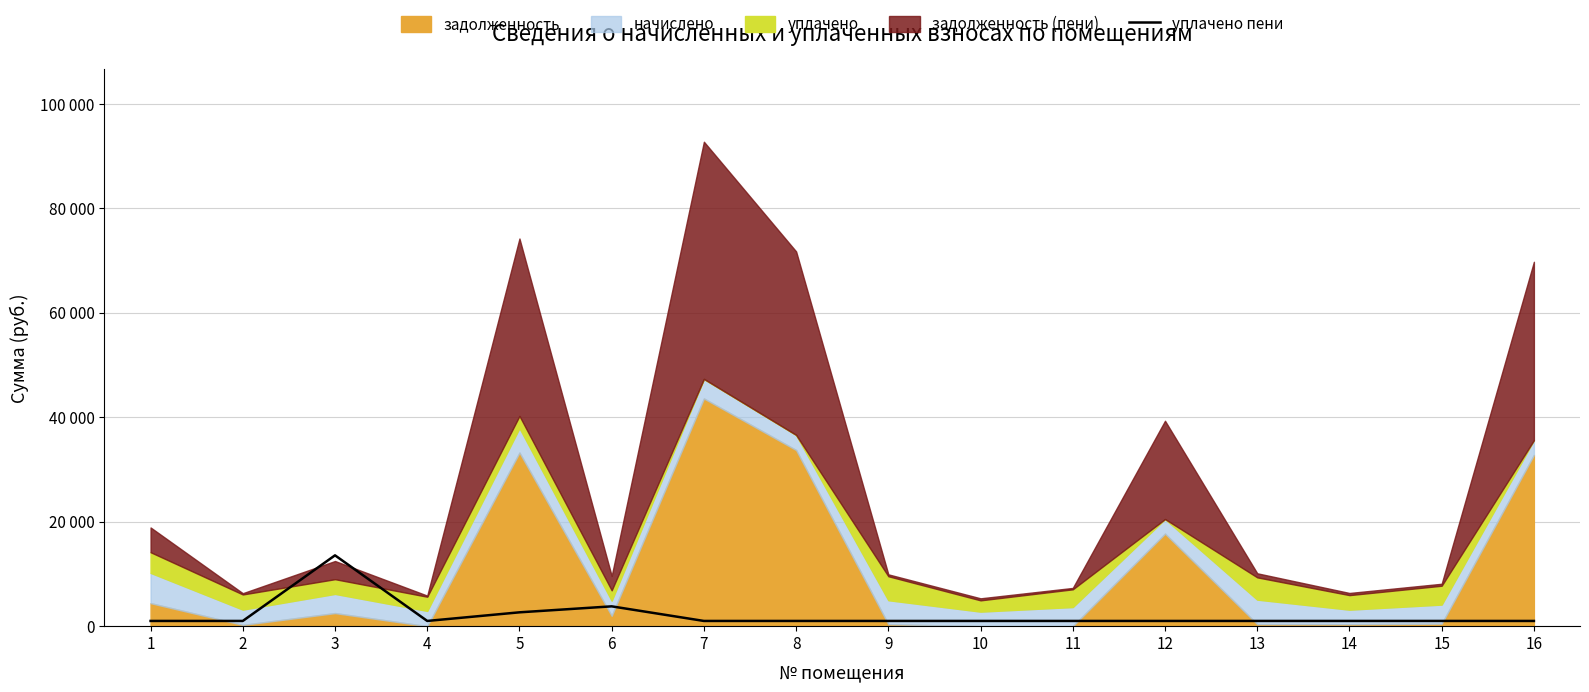

List the labels in order of value, largest first.

3, 6, 5, 1, 2, 4, 7, 8, 9, 10, 11, 12, 13, 14, 15, 16